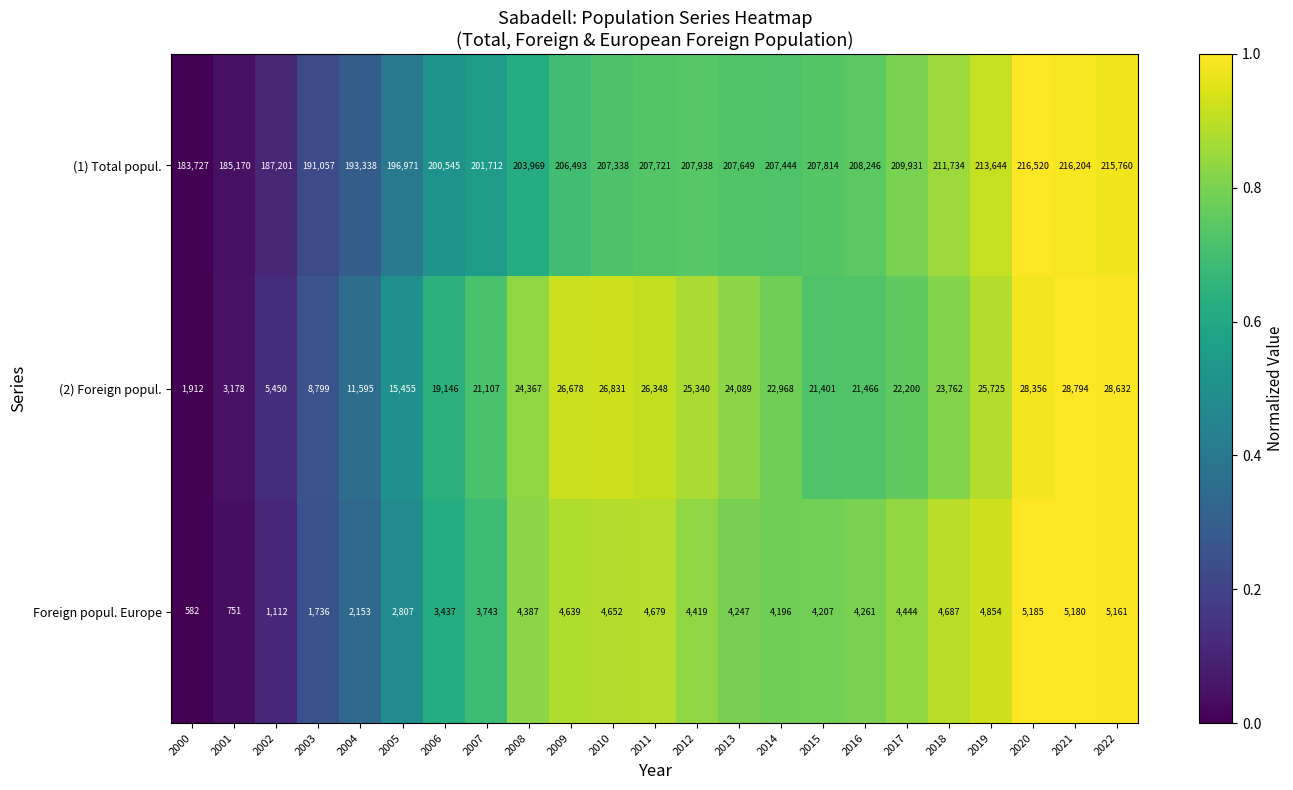

How many series are shown in this chart?

3